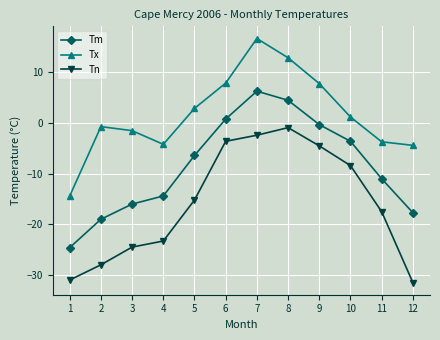

Which series has the largest total across all categories?

Tx